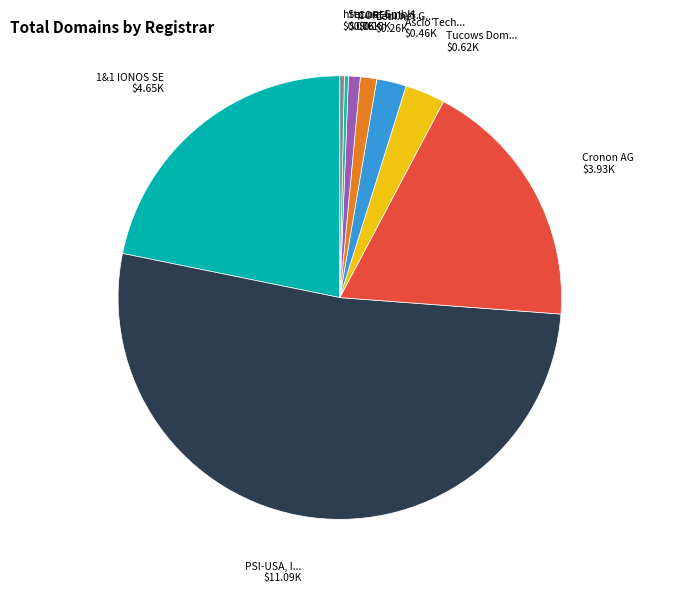

How many slices are in this pie chart?

9